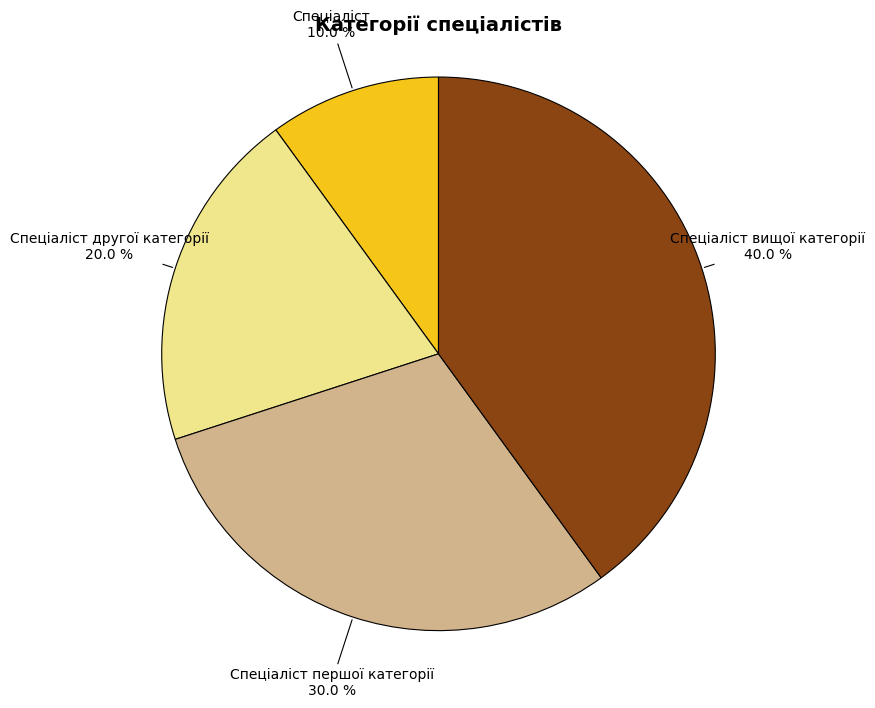

How many segments does this pie chart have?

4